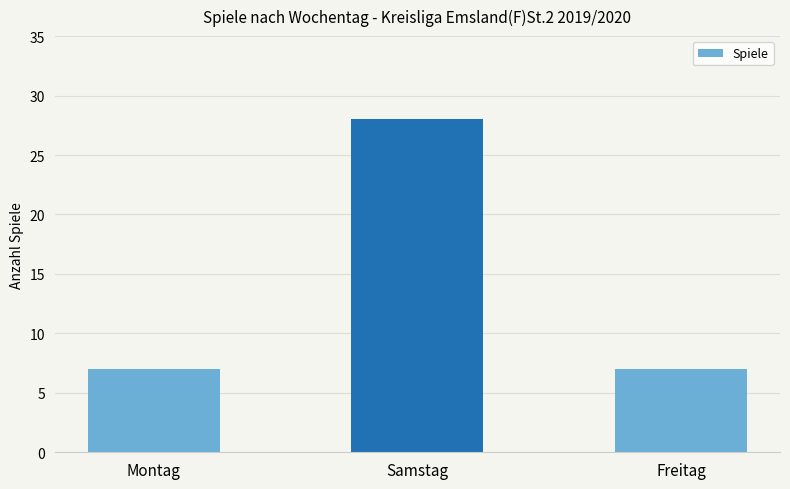

What is the greatest value displayed?

28